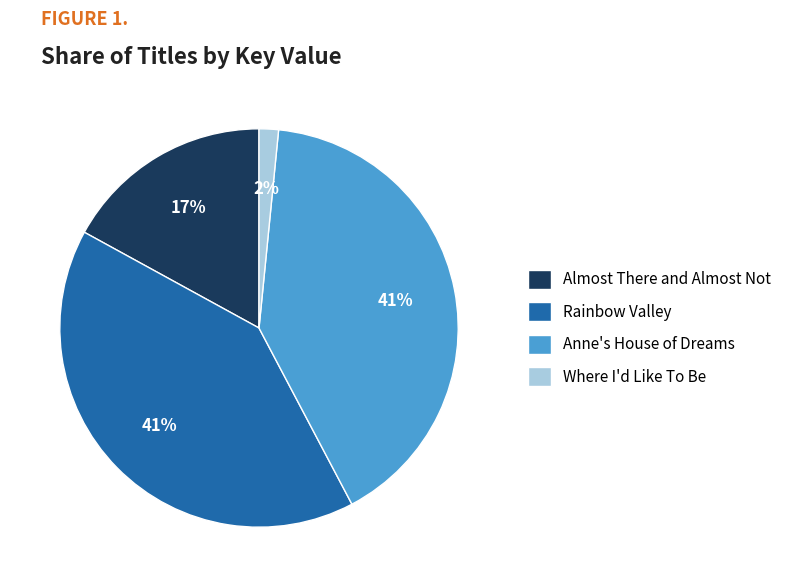

Does Almost There and Almost Not account for over 50% of the chart?

No